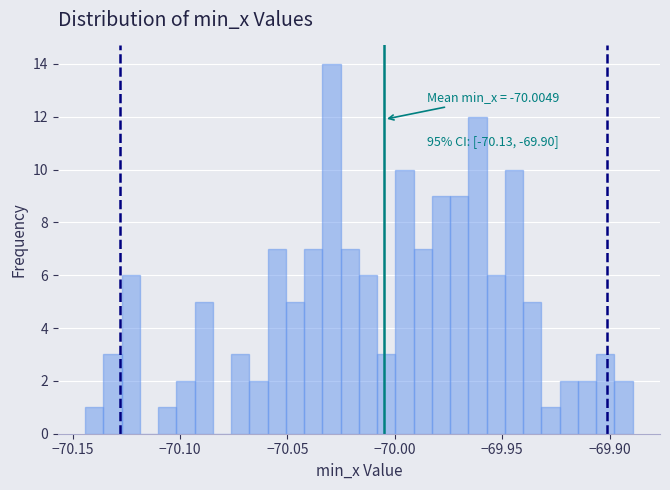

Read against the x-axis, roughly where is the centre of the tallest bar?

-70.030